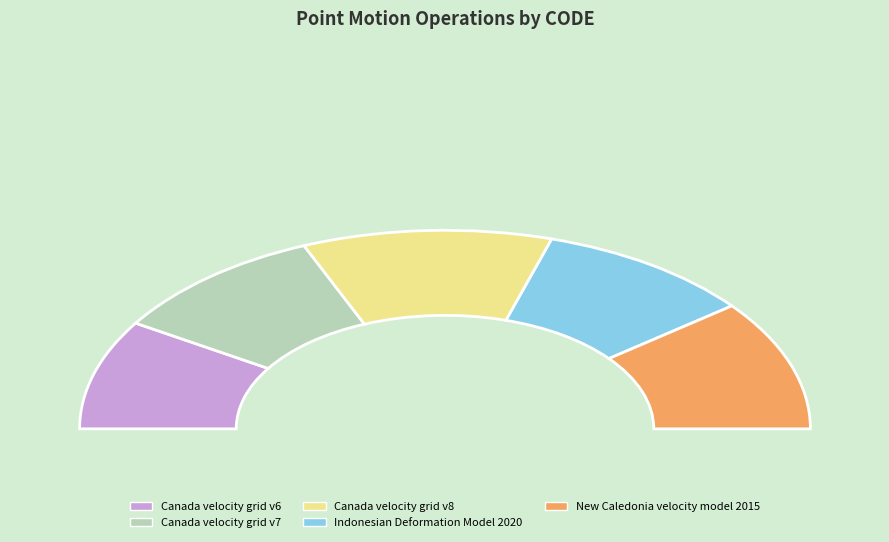

How many slices are in this pie chart?

5